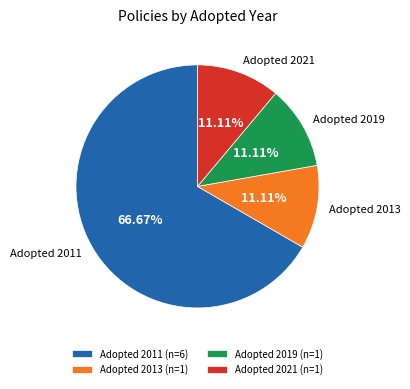

Is the sum of Adopted 2021 (n=1) and Adopted 2019 (n=1) greater than half?

No